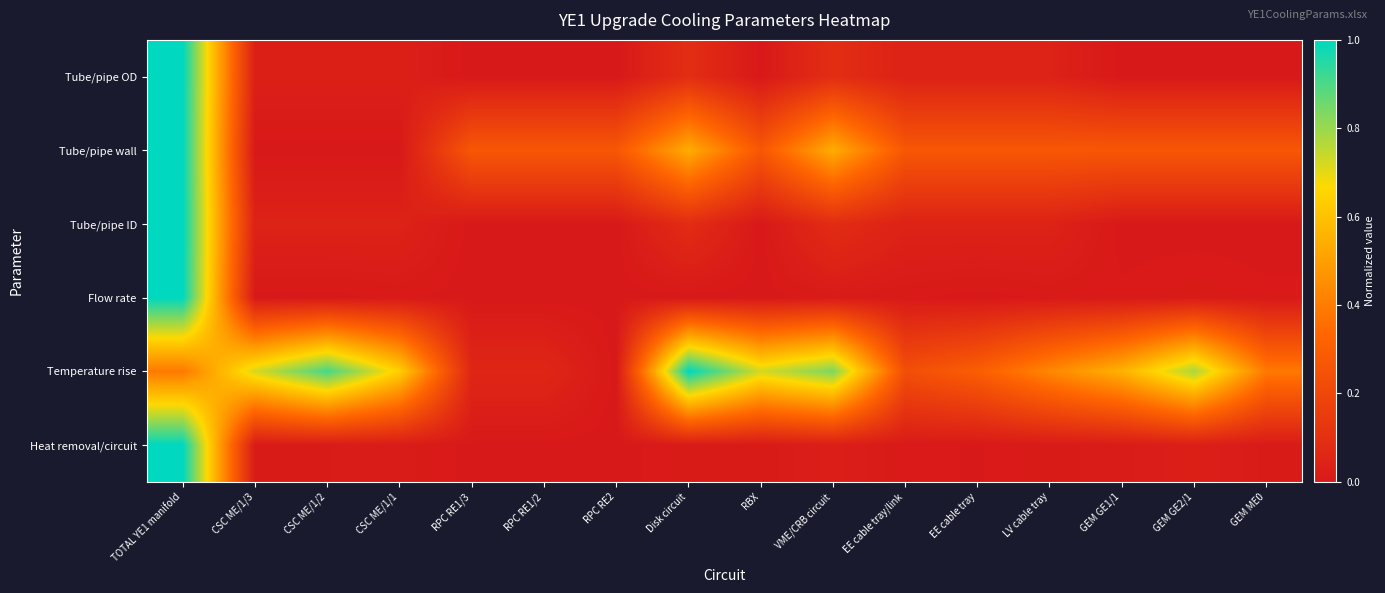

Which category has the lowest value across all series?

RPC RE1/3